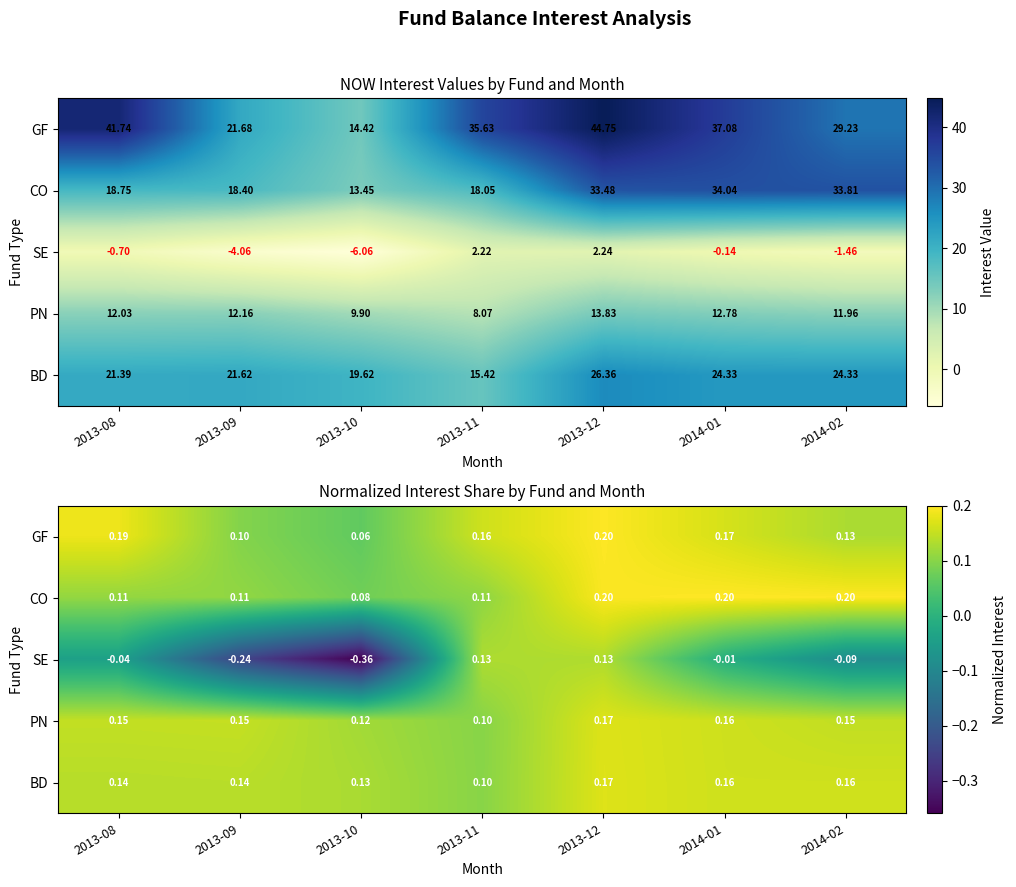

How many data points in SE are less than 0?

5